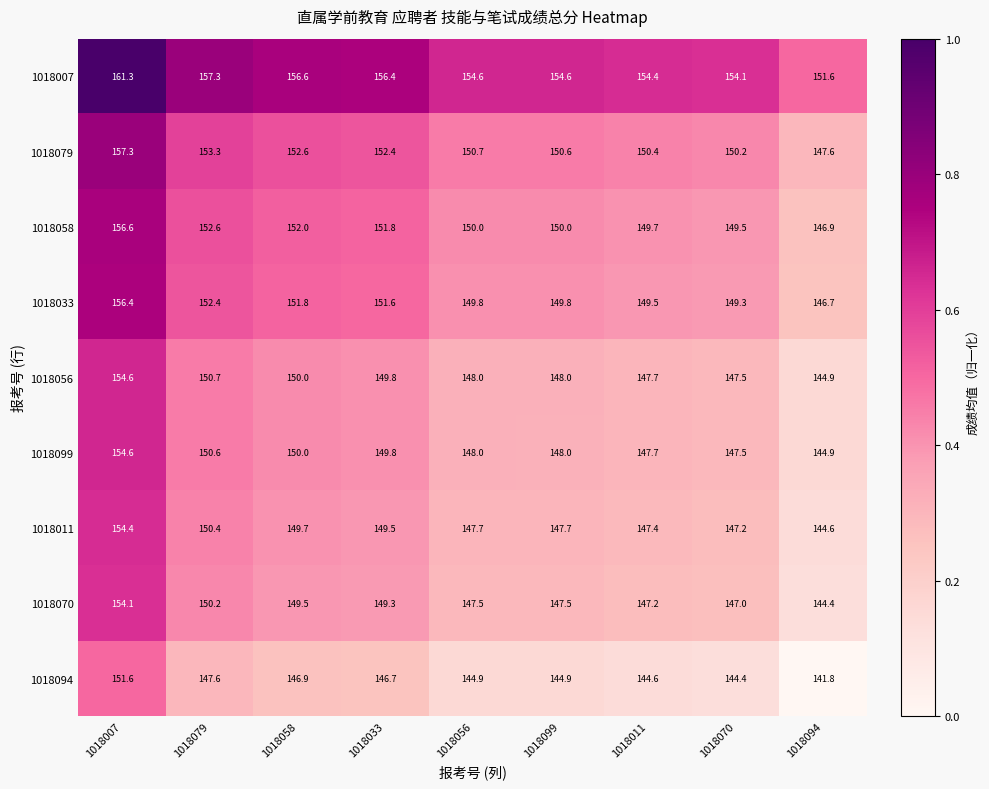

What is the difference between the highest and lowest values at 1018094?

9.8